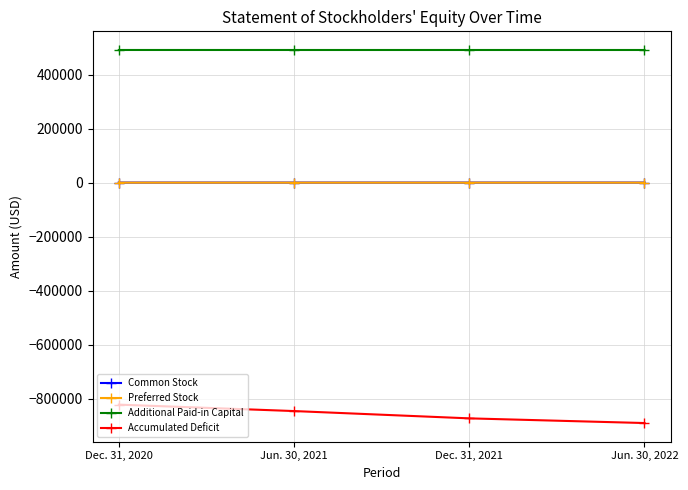

Is the value of Accumulated Deficit at Jun. 30, 2021 greater than the value of Additional Paid-in Capital at Jun. 30, 2022?

No